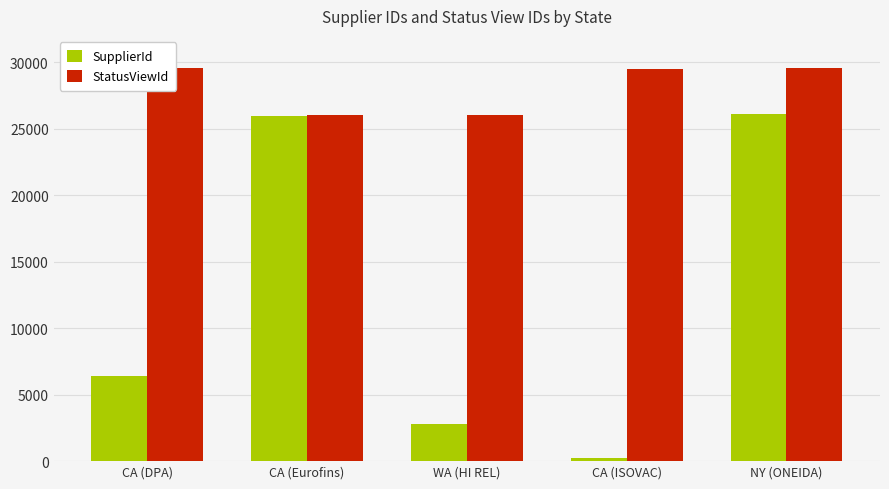

What is the difference between the maximum and minimum values in the SupplierId series?

25899